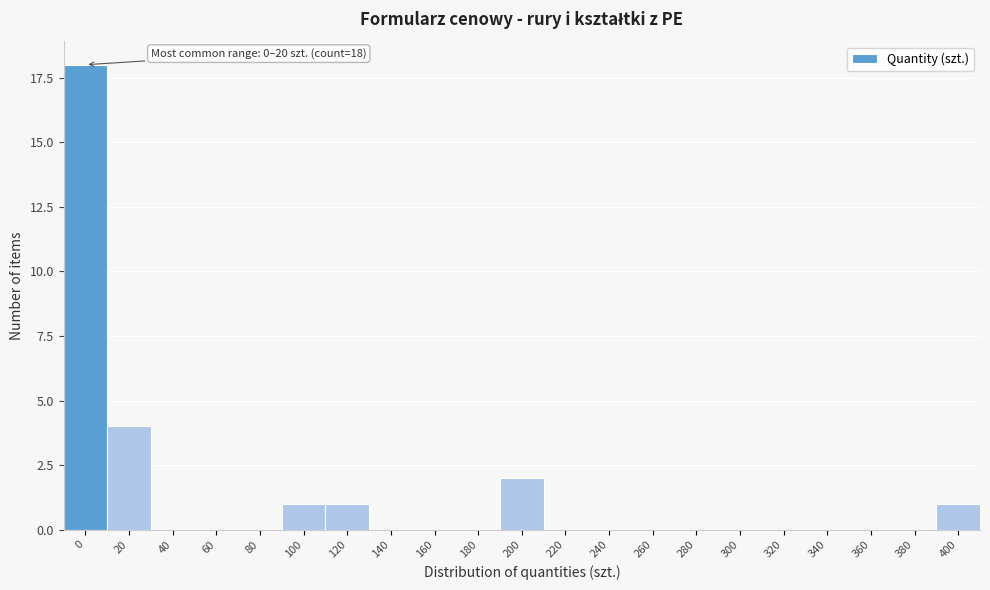

Reading left to right, extract all data points from this chart.

0=18	20=4	40=0	60=0	80=0	100=1	120=1	140=0	160=0	180=0	200=2	220=0	240=0	260=0	280=0	300=0	320=0	340=0	360=0	380=0	400=1